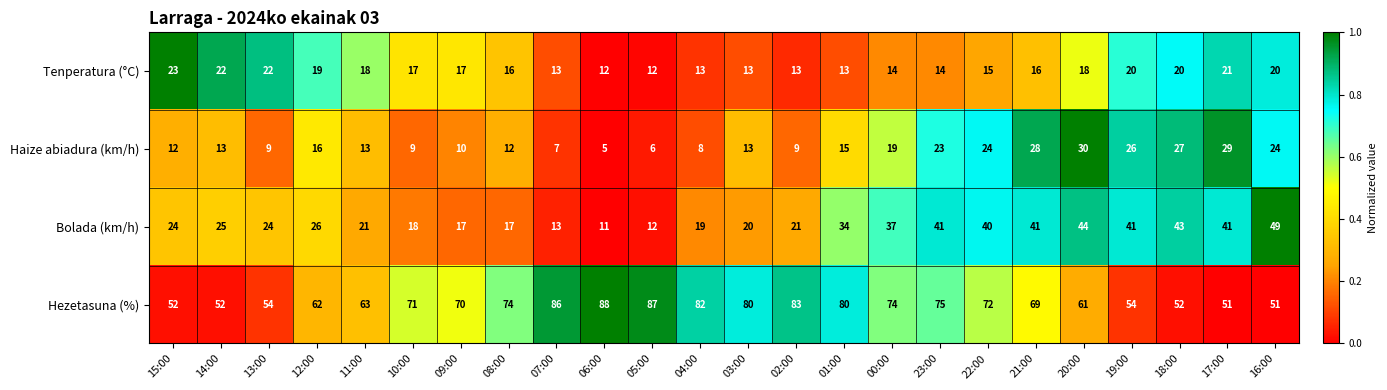

What is the sum of the Bolada (km/h) values at 05:00 and 12:00?

38